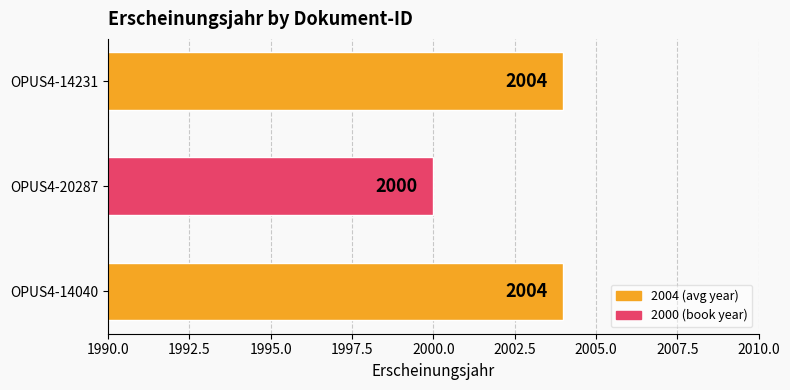

Is it true that the value at OPUS4-14231 is 2764?

False